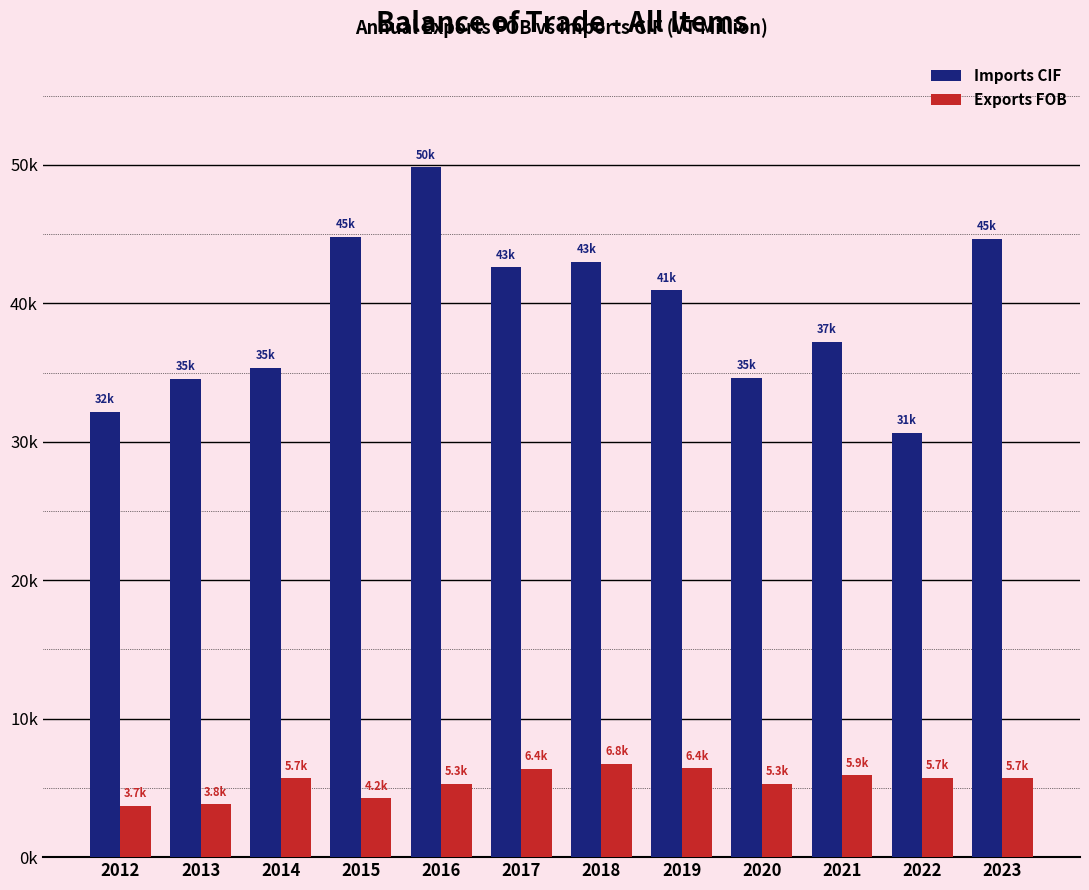

At 2020, list the series in order from smallest to largest.

Exports FOB, Imports CIF